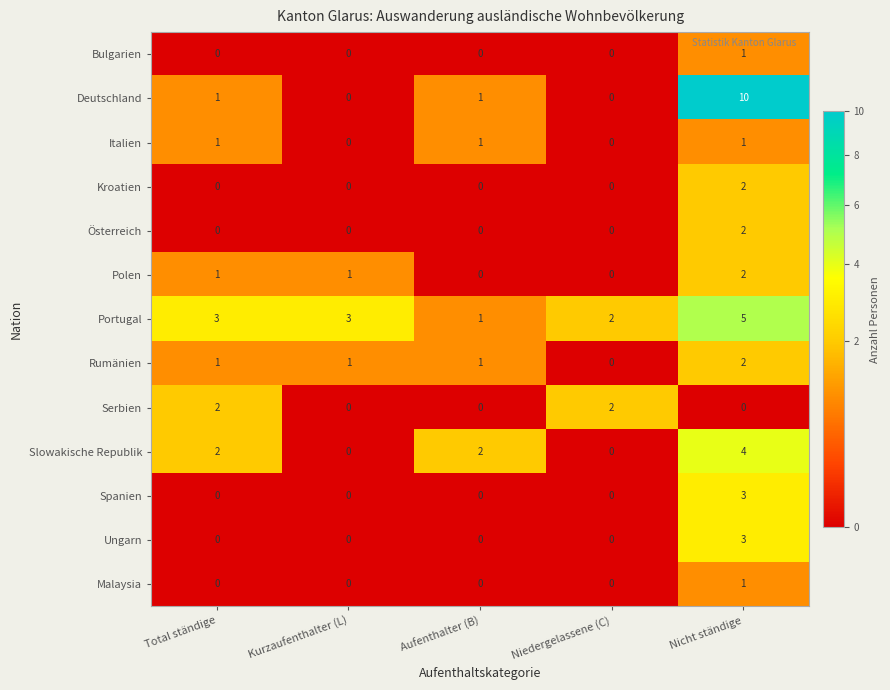

True or false: Deutschland has a value of 0 at Kurzaufenthalter (L).

True